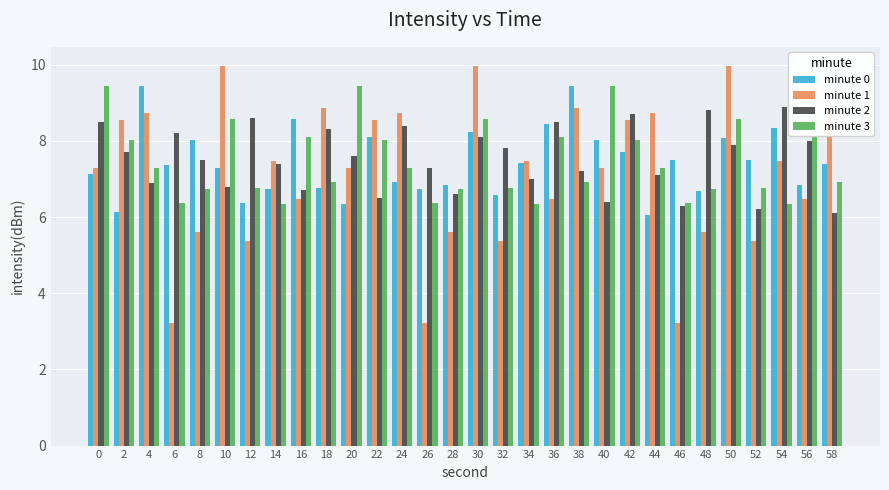

What is the spread (max minus min) of values at 44?

2.7